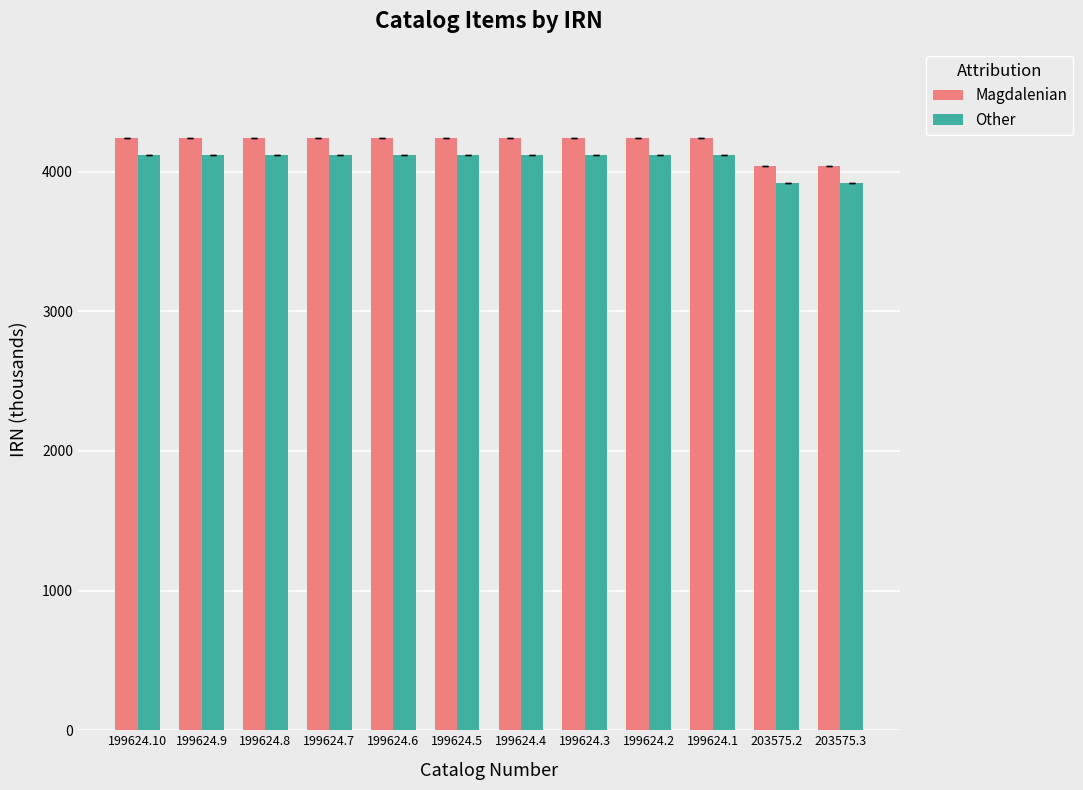

What are all the series names shown in the legend?

Magdalenian, Other